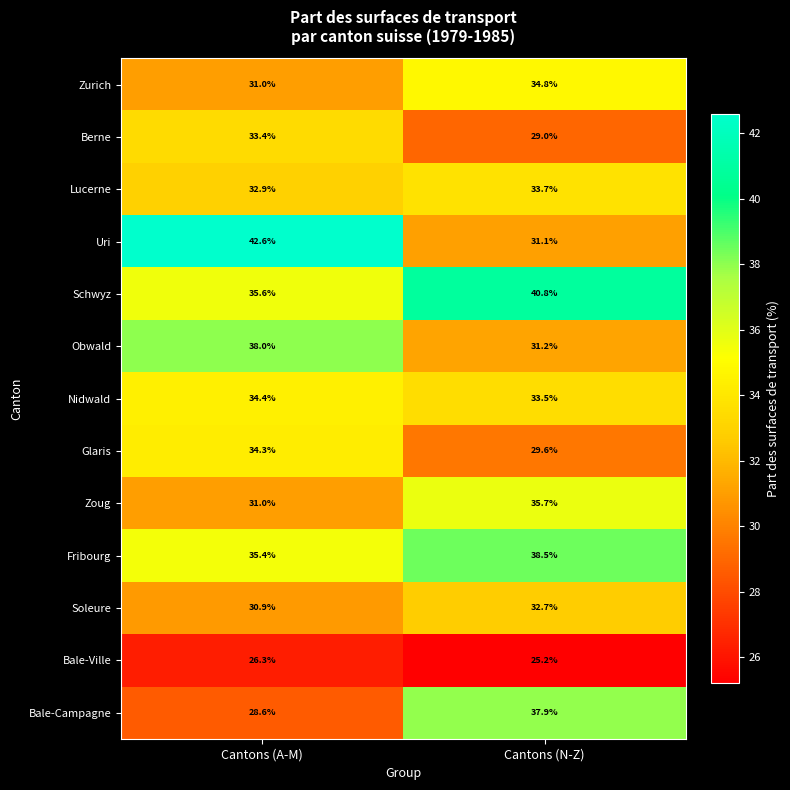

What is the difference between the maximum and minimum values in the Nidwald series?

0.9